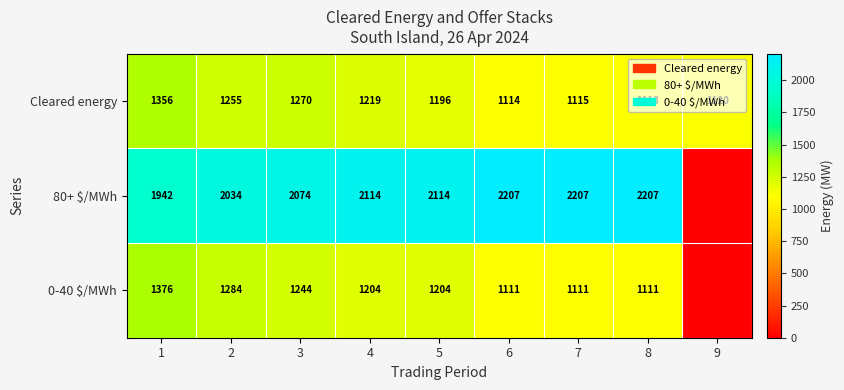

Is the value of 80+ $/MWh at 1 greater than the value of 0-40 $/MWh at 6?

Yes